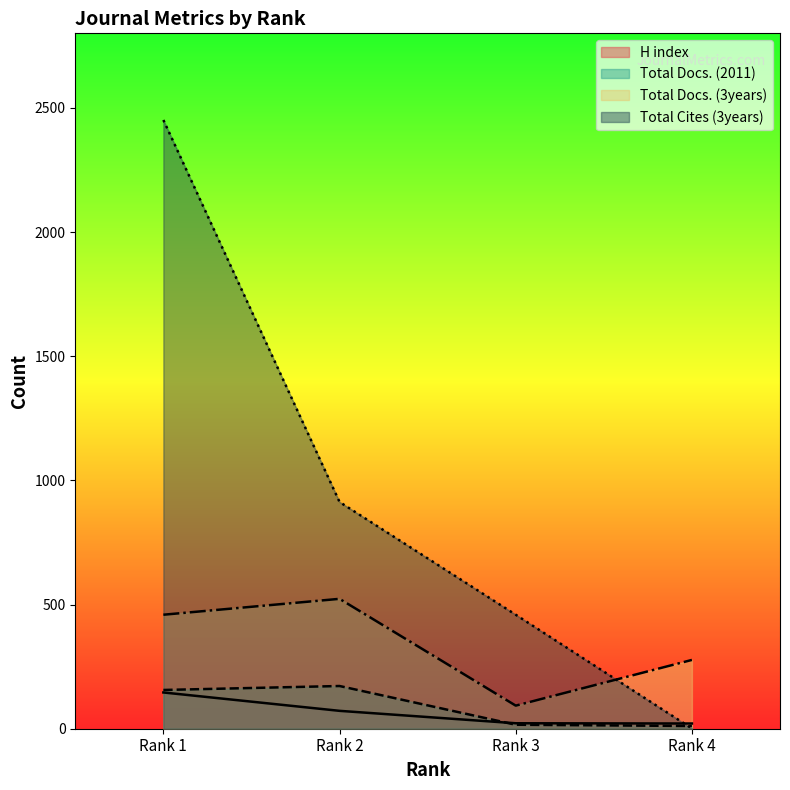

Between 3 and 4, which series saw the biggest shift?

Total Cites (3years)